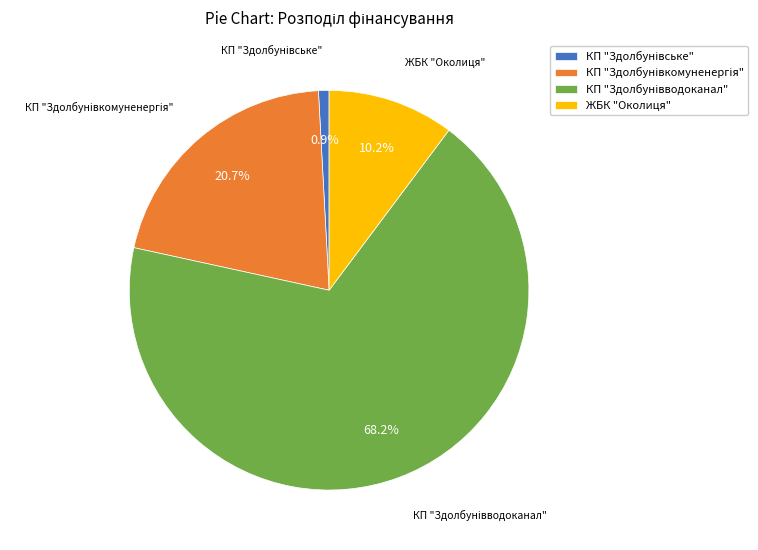

To the nearest percent, what percentage of the pie is ЖБК "Околиця"?

10%